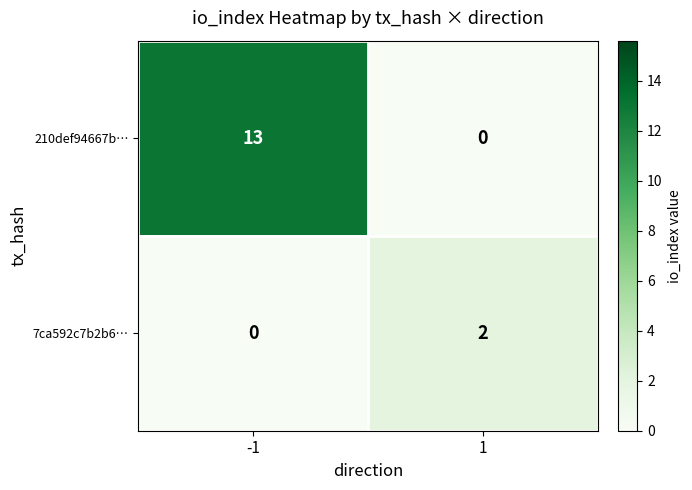

At 1, list the series in order from smallest to largest.

210def94667b…, 7ca592c7b2b6…